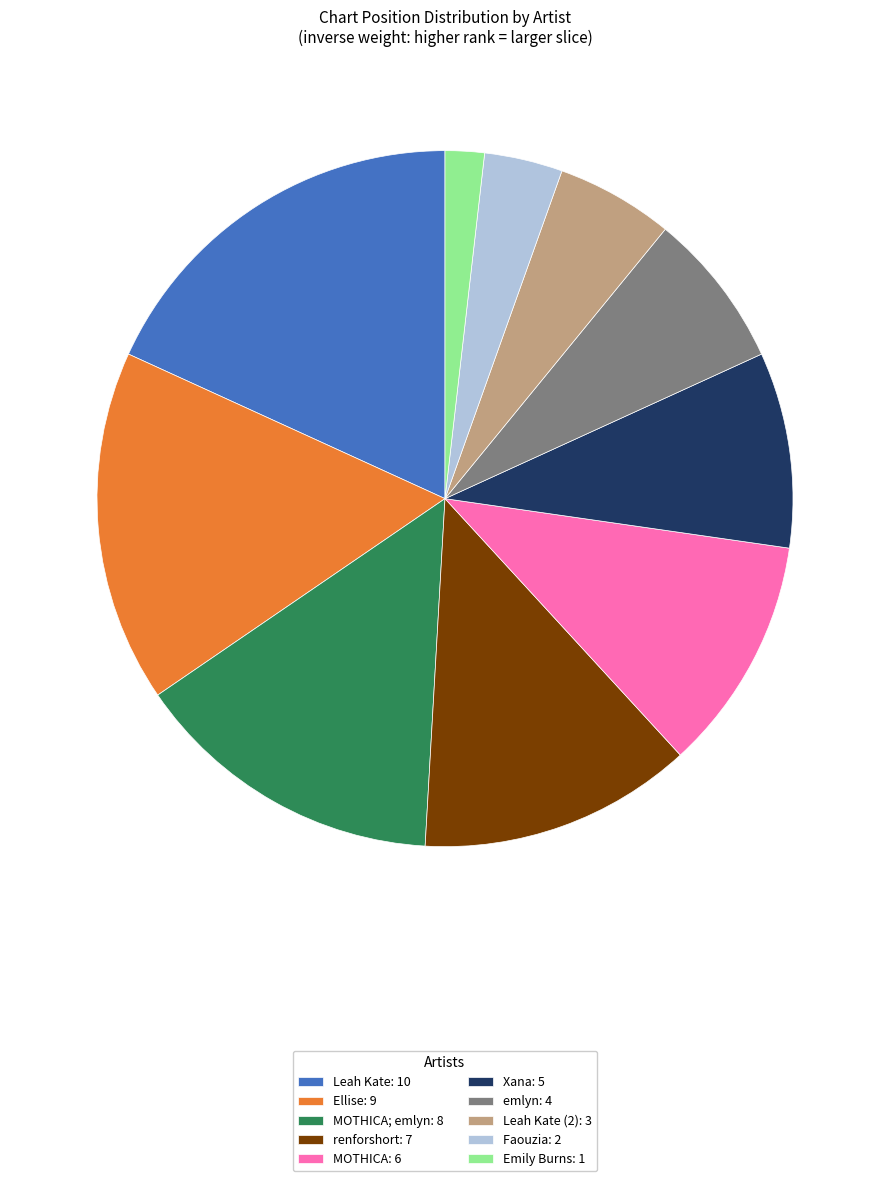

Between Xana: 5 and Emily Burns: 1, which is larger?

Xana: 5